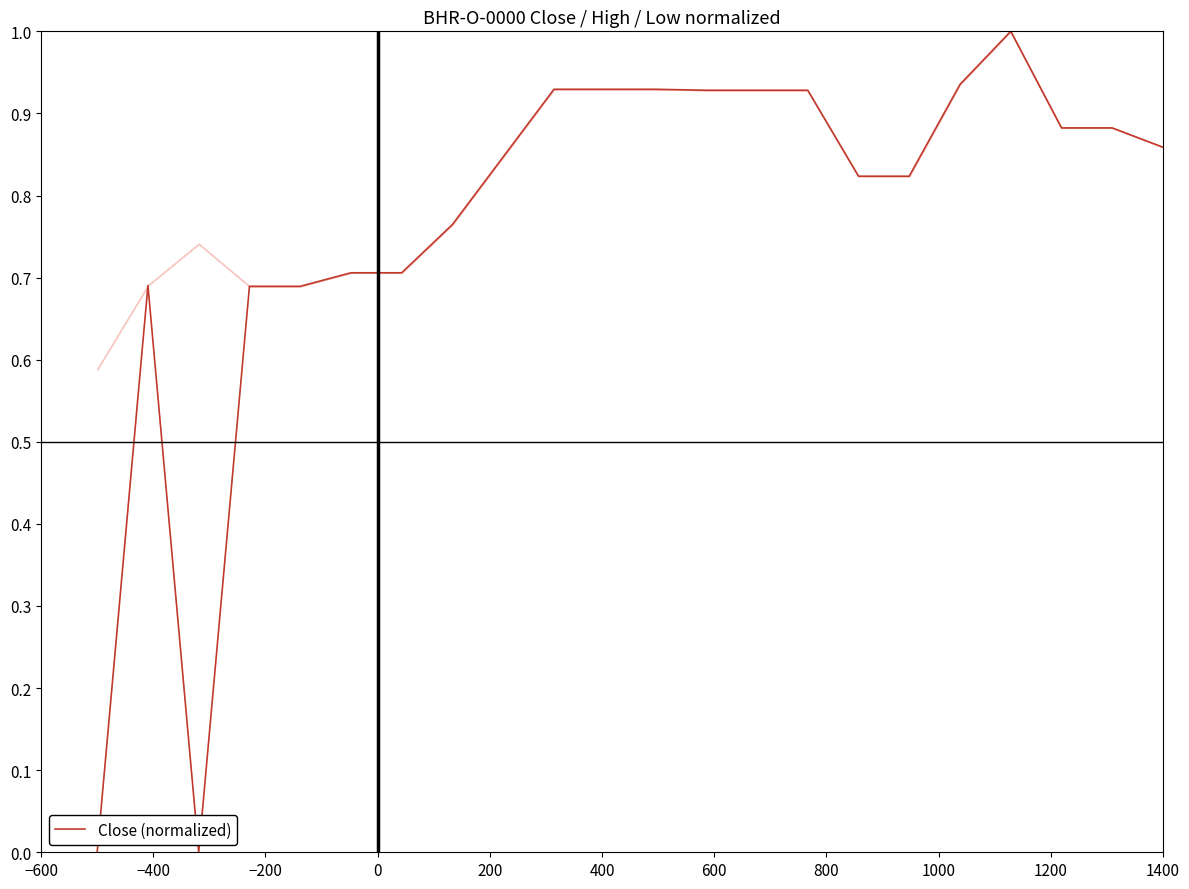

How many lines are shown in the chart?

1